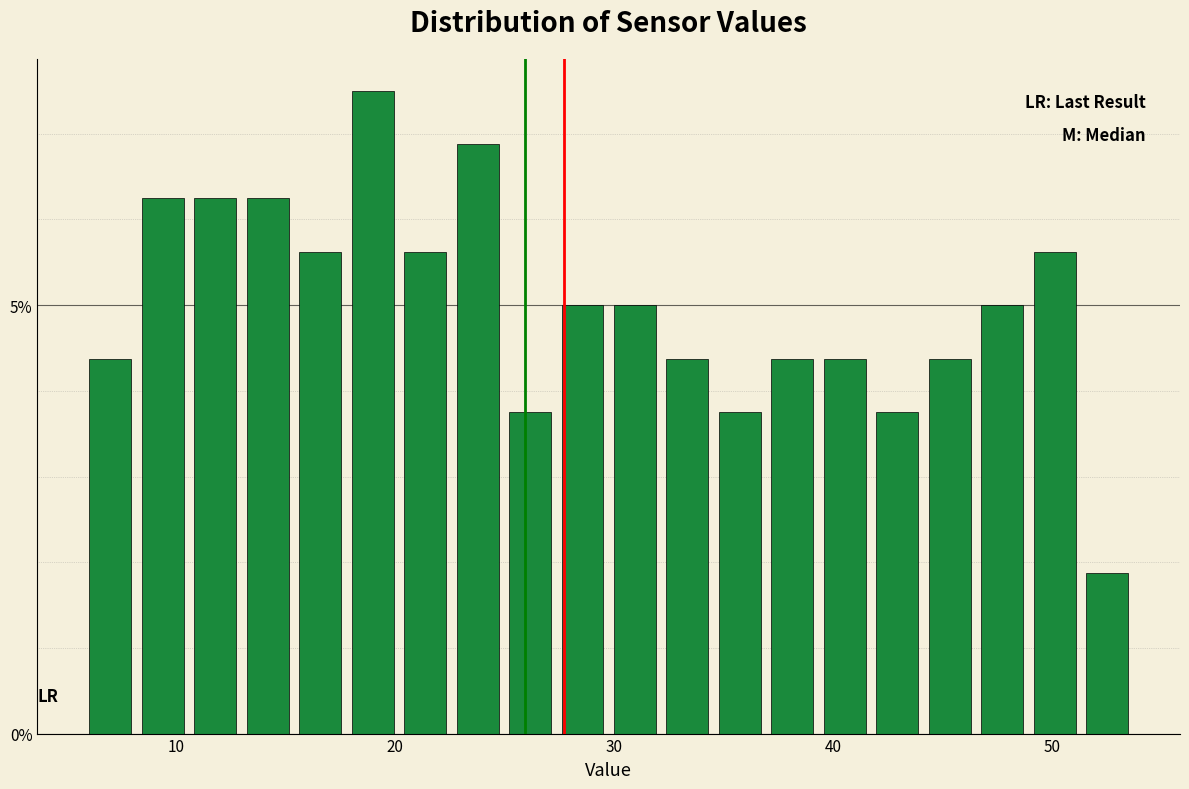

Around what value on the x-axis is the tallest bar? Give the approximate position of its centre, as read against the axis.

19